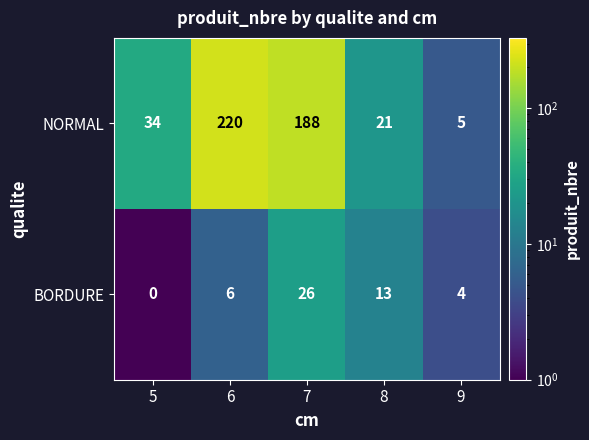

Reading left to right, what are all the values shown in this chart?

NORMAL: 5=34	6=220	7=188	8=21	9=5
BORDURE: 5=0	6=6	7=26	8=13	9=4